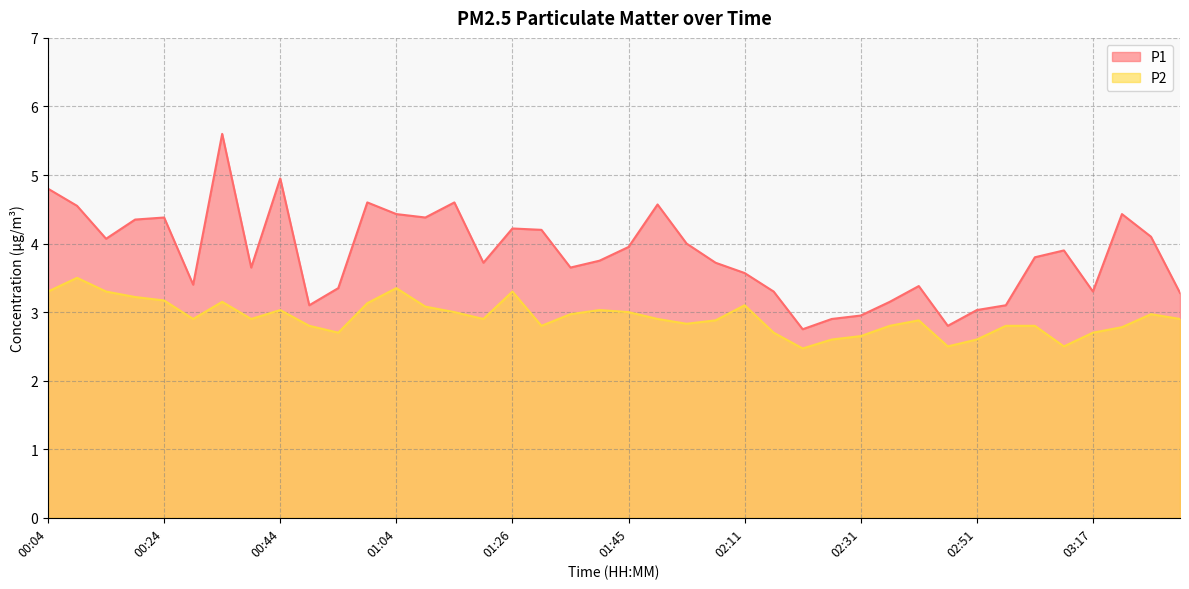

Where is P1 nearest to the value 4?

01:55